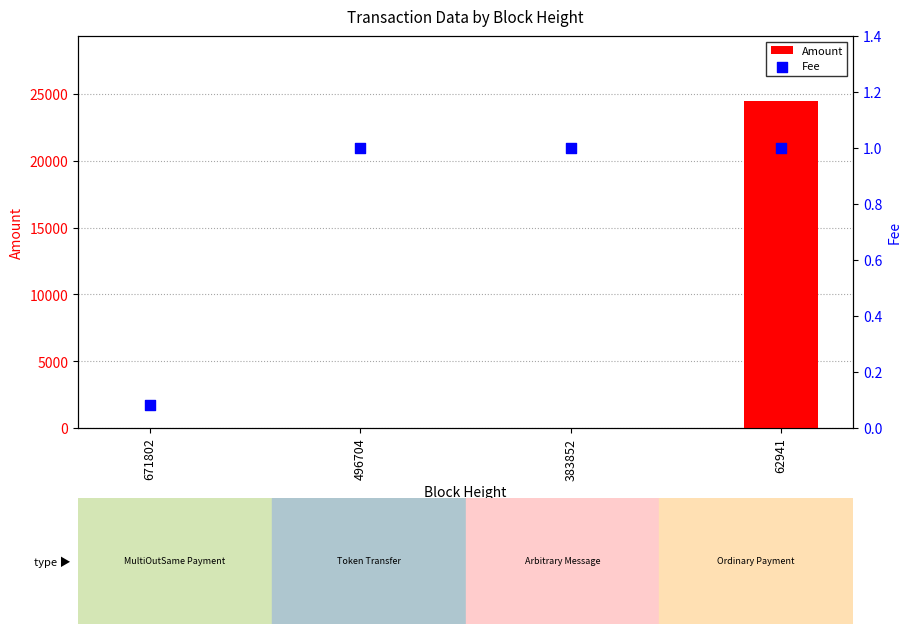

Which series has the largest total across all categories?

Amount